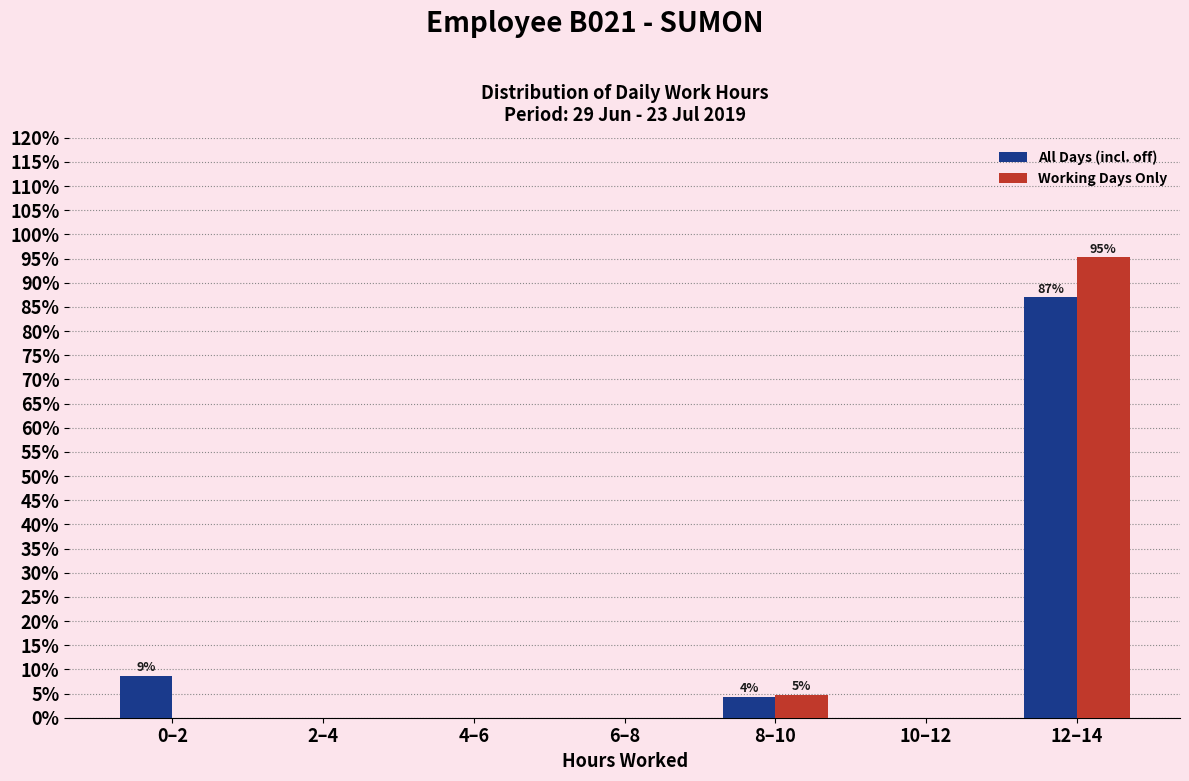

Reading left to right, what are all the values shown in this chart?

All Days (incl. off): 0–2=8.7	2–4=0.0	4–6=0.0	6–8=0.0	8–10=4.3	10–12=0.0	12–14=87.0
Working Days Only: 0–2=0.0	2–4=0.0	4–6=0.0	6–8=0.0	8–10=4.8	10–12=0.0	12–14=95.2